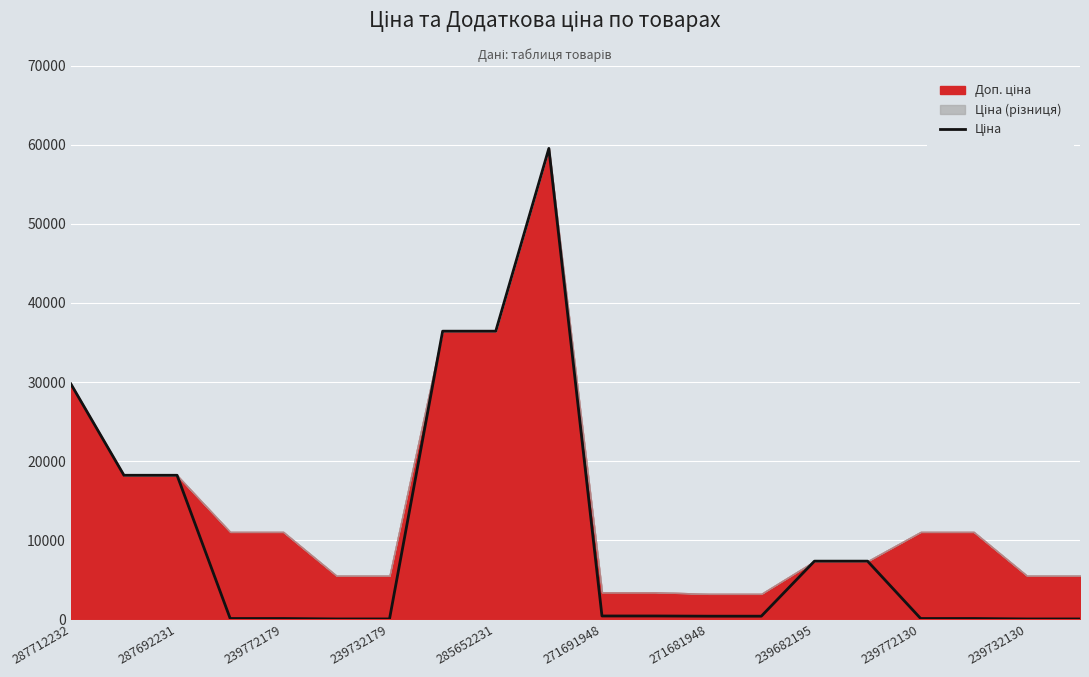

How many lines are shown in the chart?

1